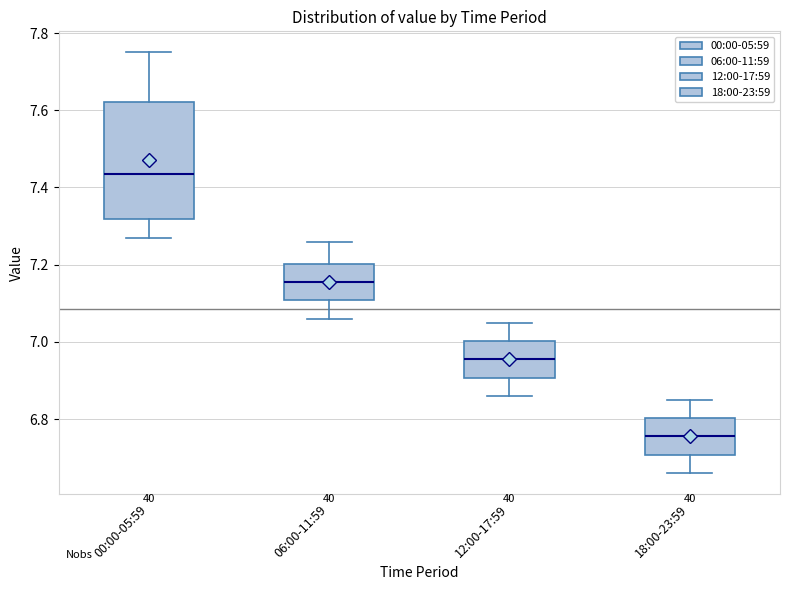

Reading left to right, read every box against the y-axis: the position of its median line, the range the box covers, and the ends of its whiskers. The values are not printed on the chart, so give them approximately, as read against the axis.

00:00-05:59: median 7.44, box 7.32 to 7.62, whiskers 7.28 to 7.76
06:00-11:59: median 7.16, box 7.10 to 7.20, whiskers 7.06 to 7.26
12:00-17:59: median 6.96, box 6.90 to 7.00, whiskers 6.86 to 7.06
18:00-23:59: median 6.76, box 6.70 to 6.80, whiskers 6.66 to 6.86